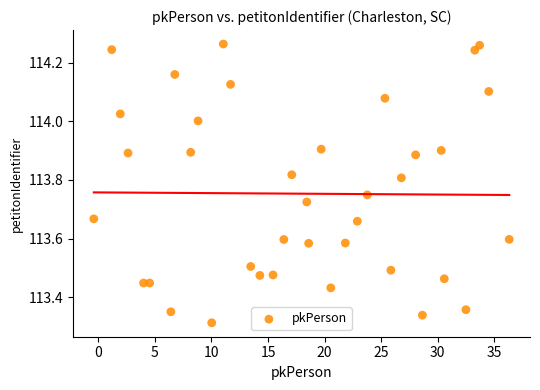

What is the range of X values (max minus min)?

36.7